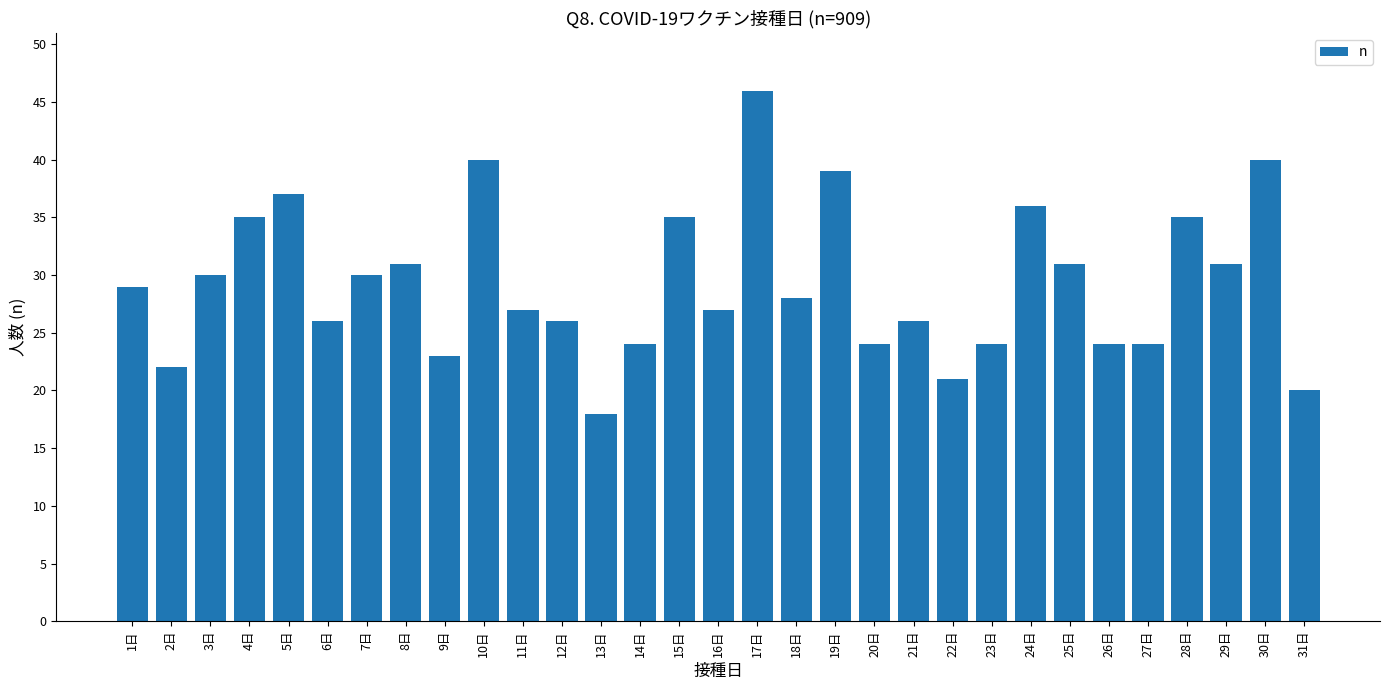

The chart shows a value of 24 at 20日. True or false?

True